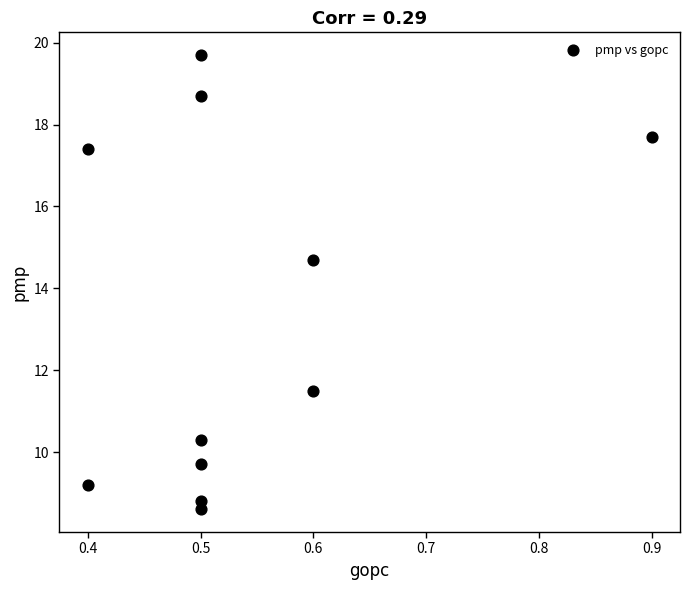

What is the average X value?

0.5